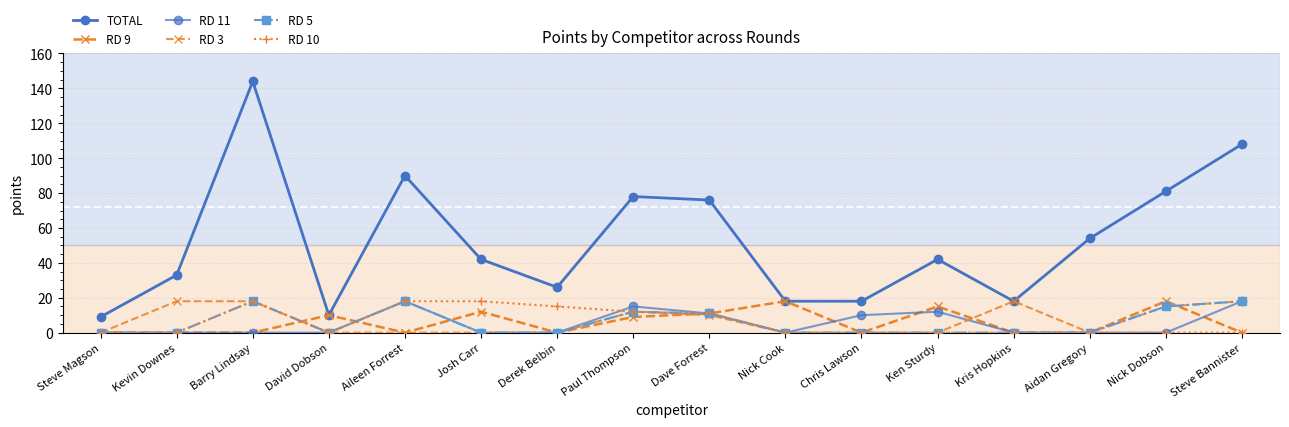

True or false: RD 9 has a value of 10 at David Dobson.

True